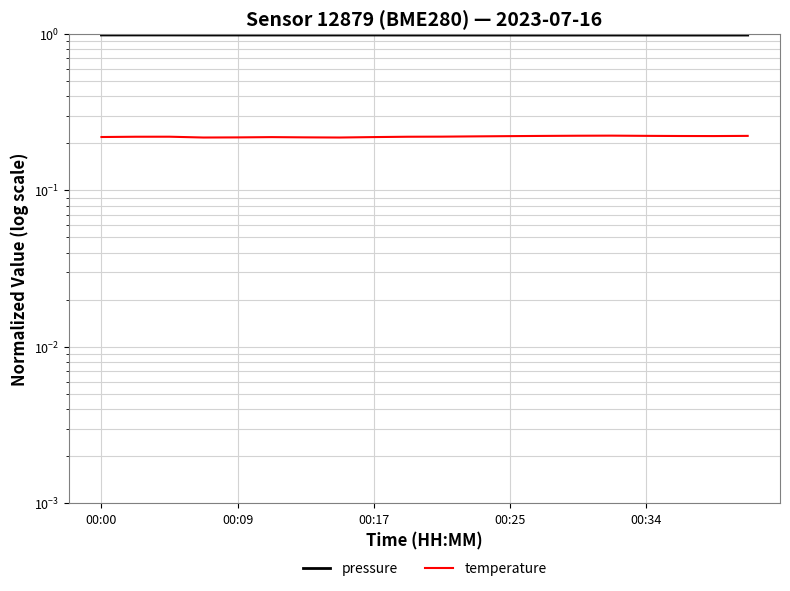

What are all the series names shown in the legend?

pressure, temperature